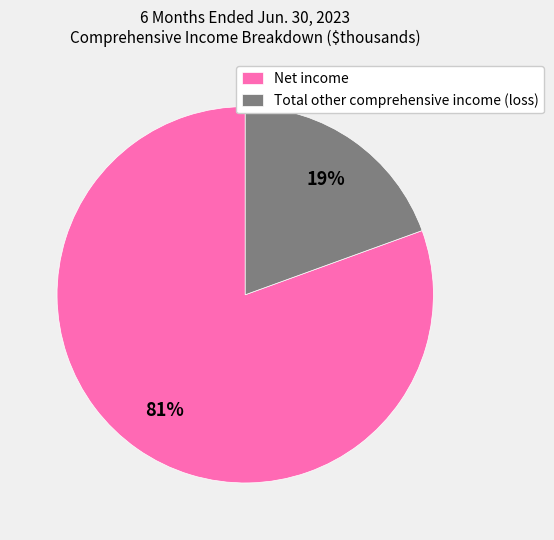

Which slice is the smallest?

Total other comprehensive income (loss)